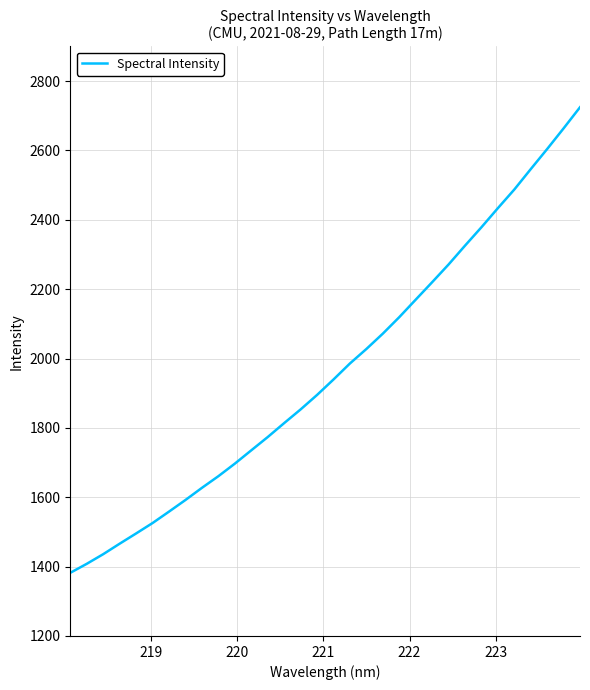

What is the minimum value shown in the chart?

1382.1